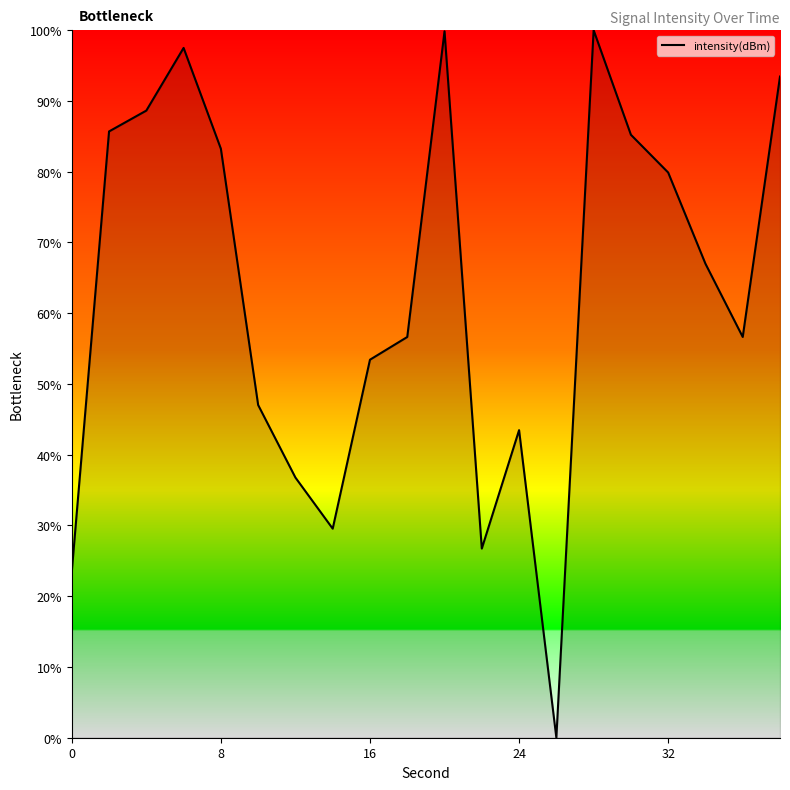

What is the difference between the maximum and minimum values?

100.0